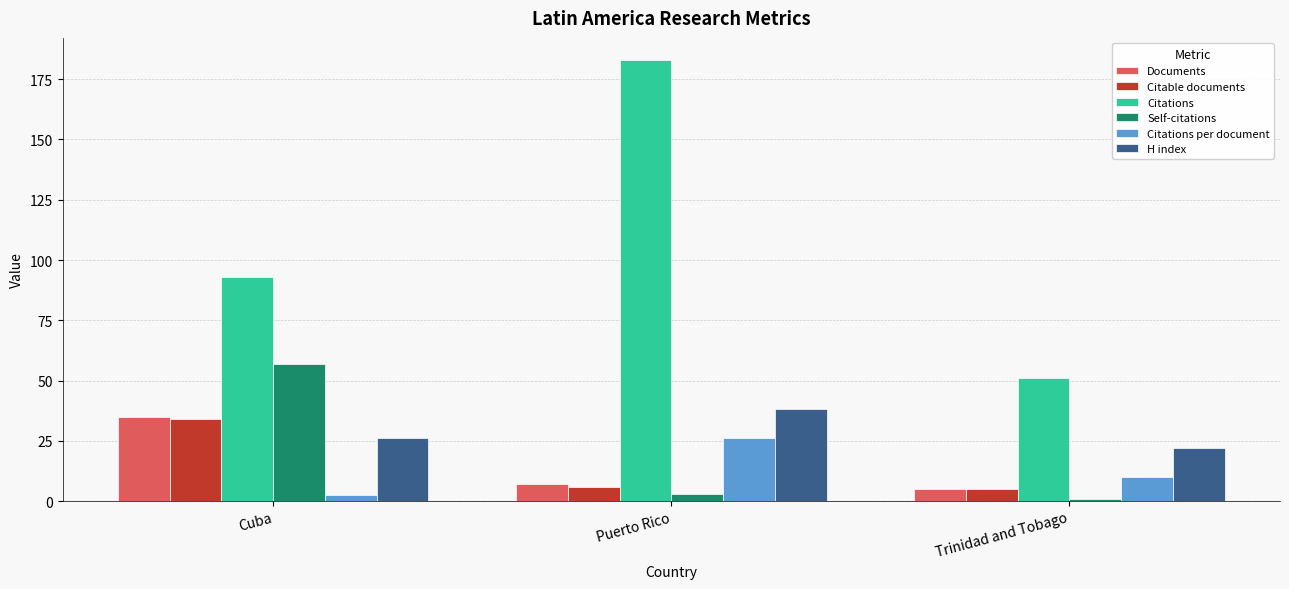

How many bars are there in total?

18